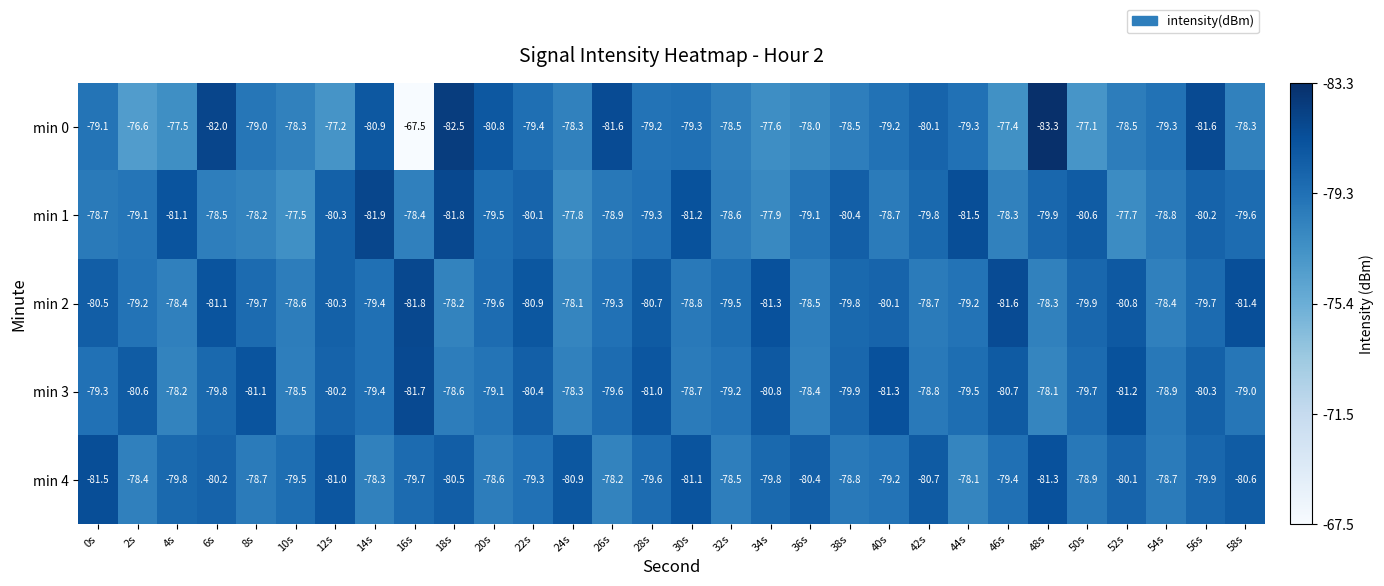

At which label does min 1 first exceed -79?

0s